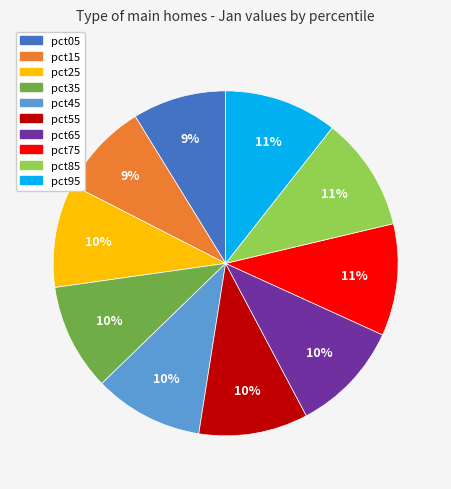

To the nearest percent, what is the average slice percentage?

10%